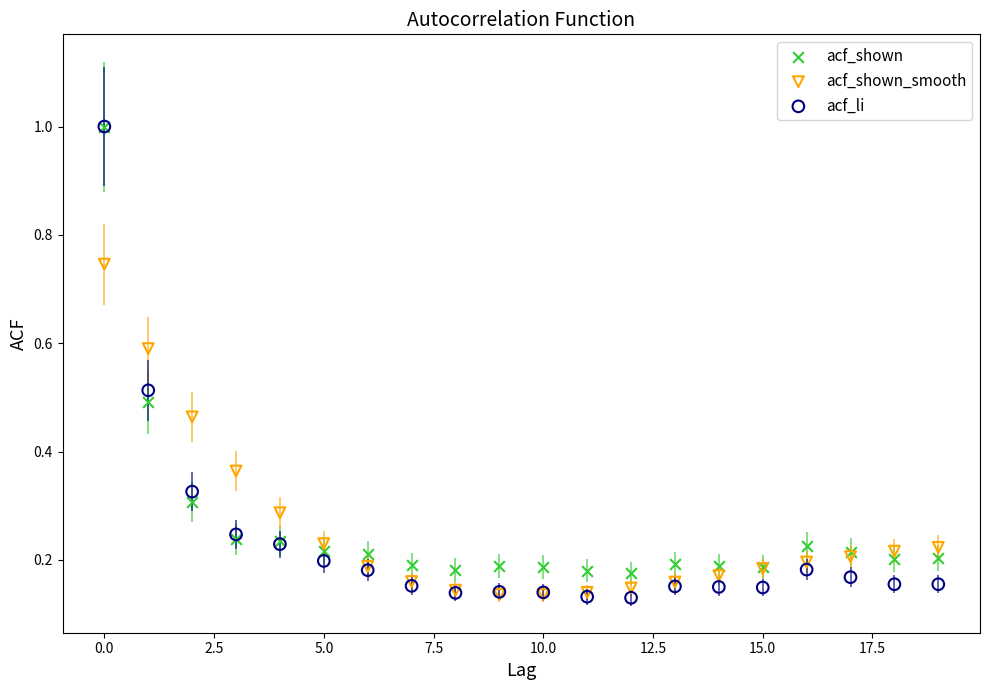

What are all the series names shown in the legend?

acf_shown, acf_shown_smooth, acf_li